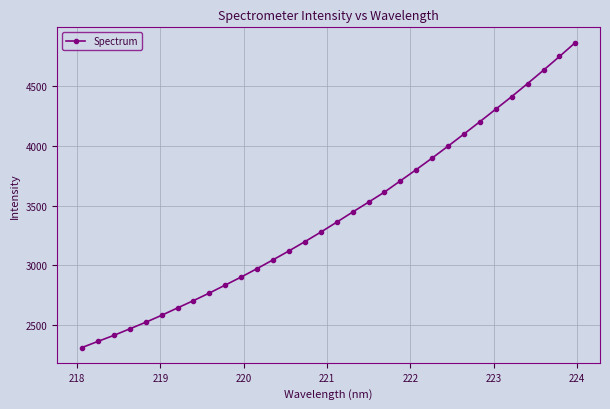

Does the chart have visible grid lines?

Yes